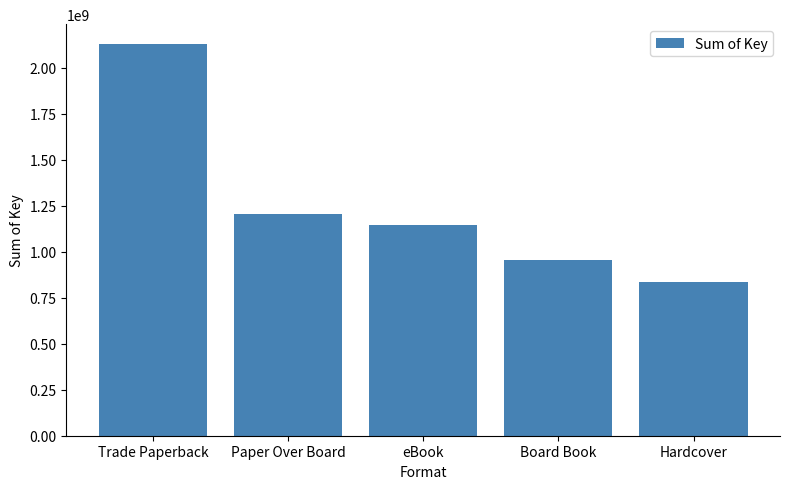

What is the maximum value shown in the chart?

2129024159